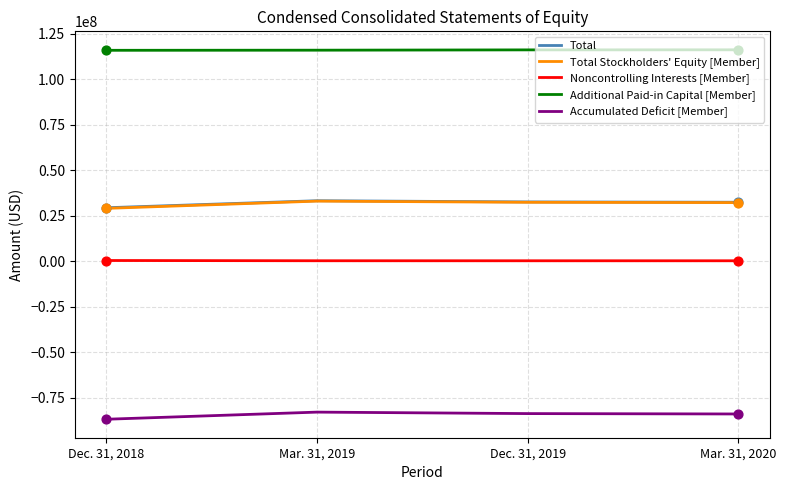

Which series has the largest total across all categories?

Additional Paid-in Capital [Member]